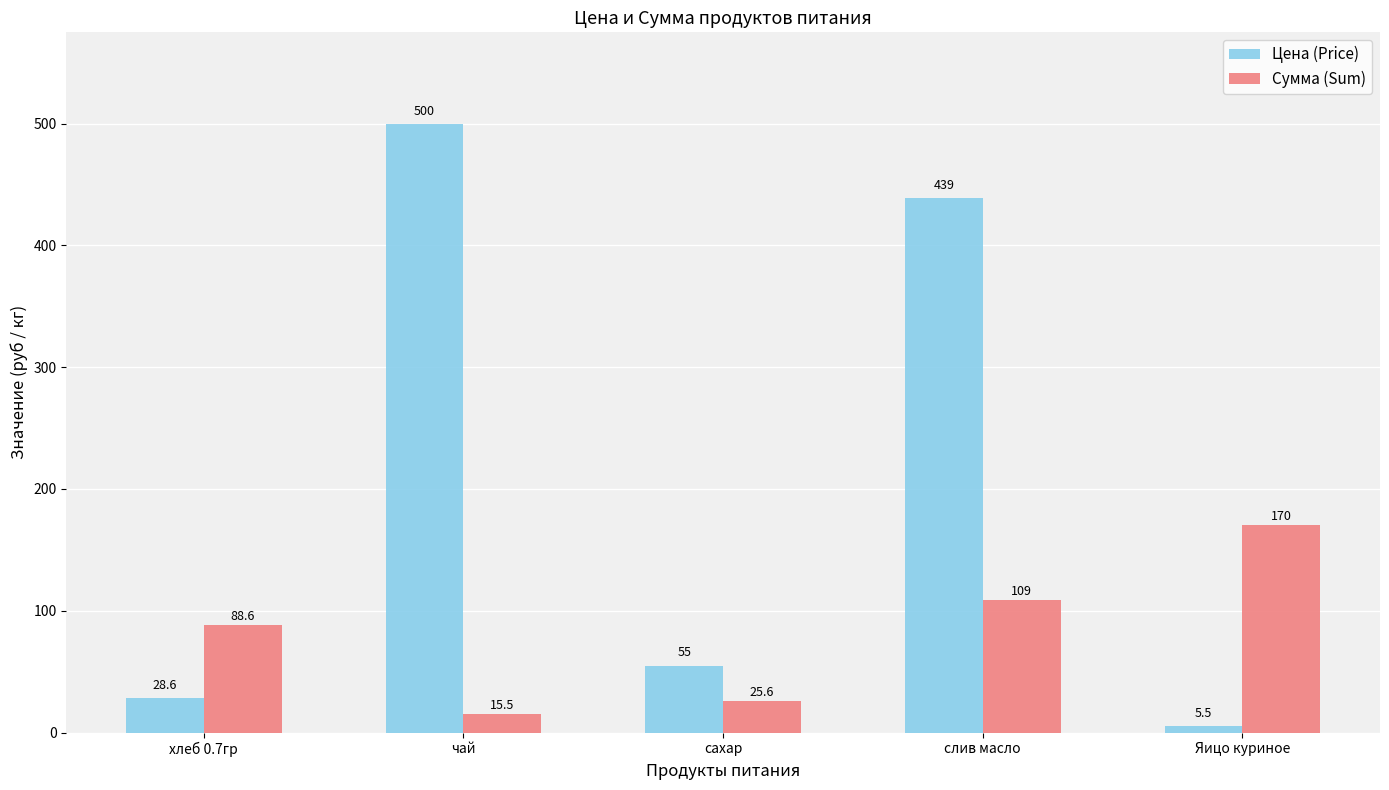

At how many categories does at least one series exceed 244?

2